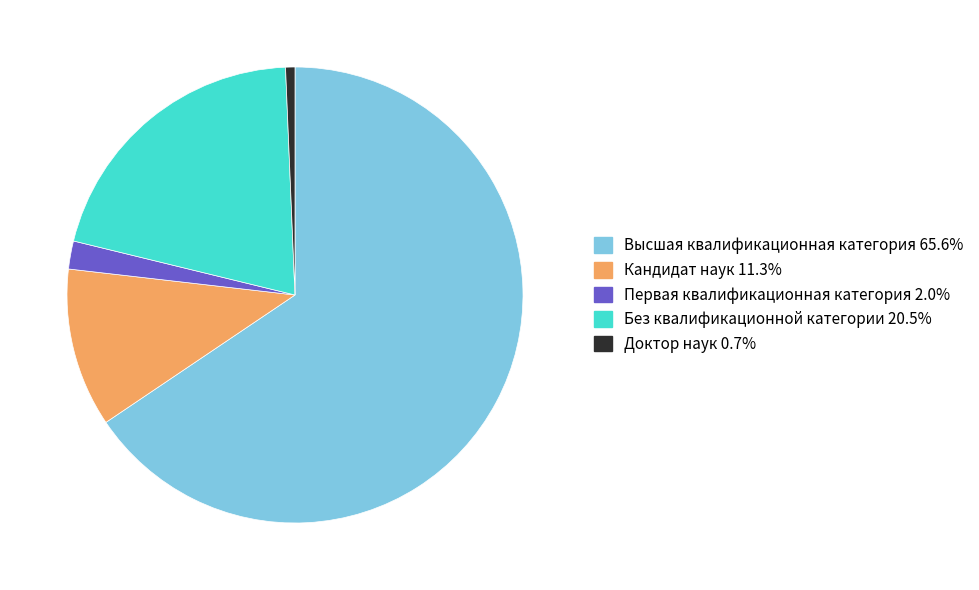

True or false: Первая квалификационная категория accounts for 2% of the total.

True